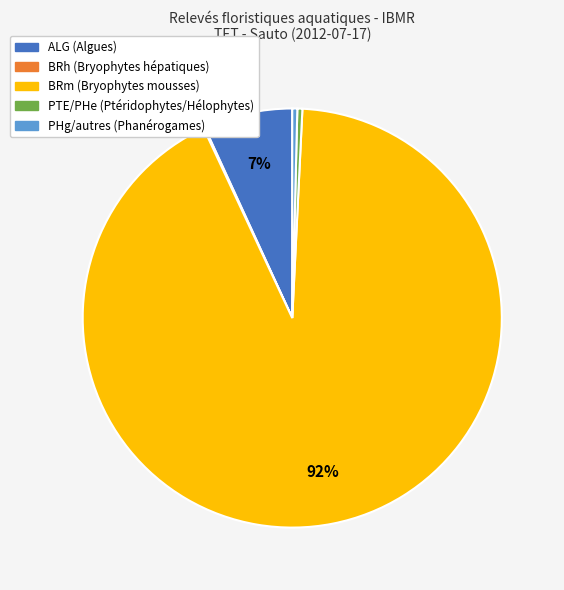

Is there a majority slice in this chart?

Yes